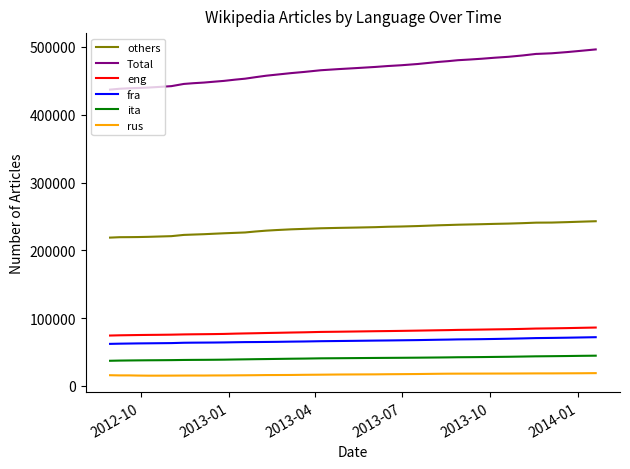

How many lines are shown in the chart?

6